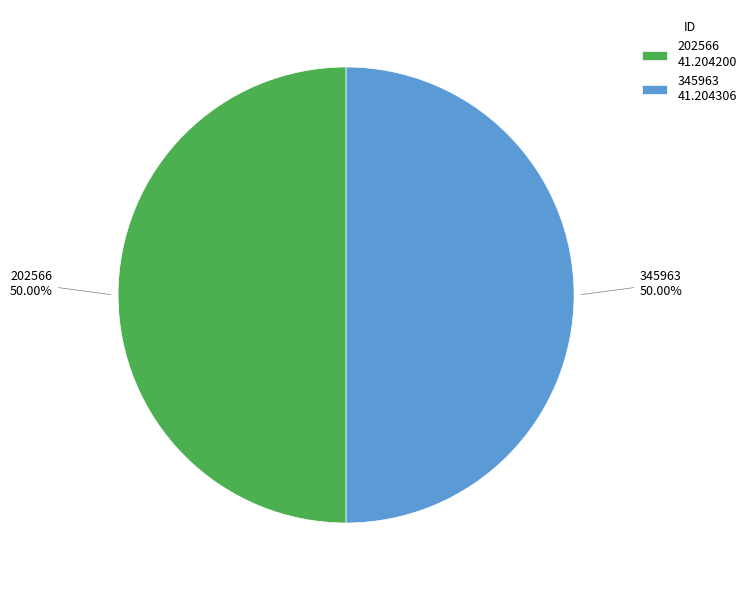

What percentage is NOT represented by 202566?

50.0%